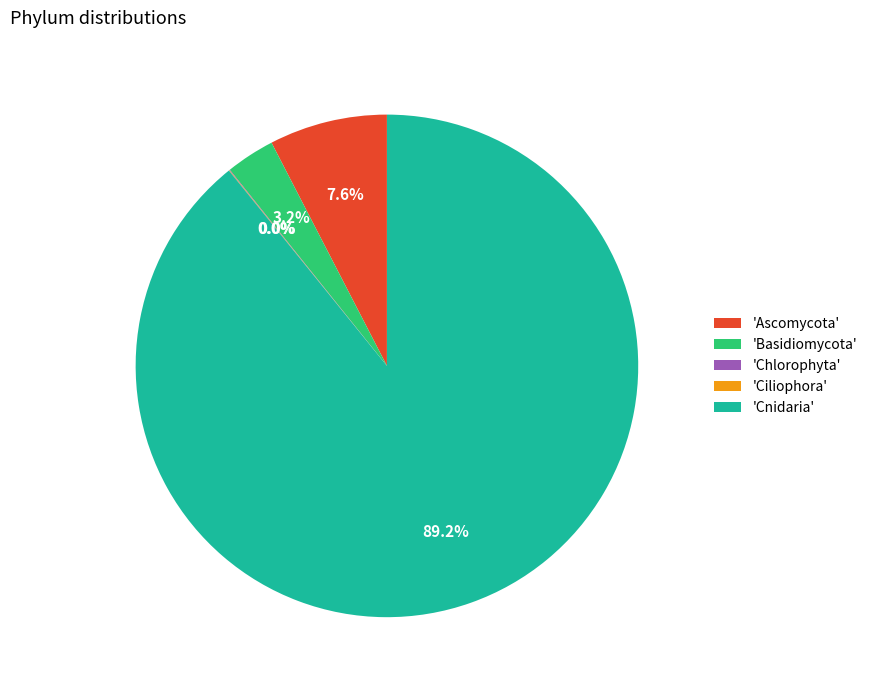

Combined, do 'Ascomycota' and 'Basidiomycota' account for over 50%?

No